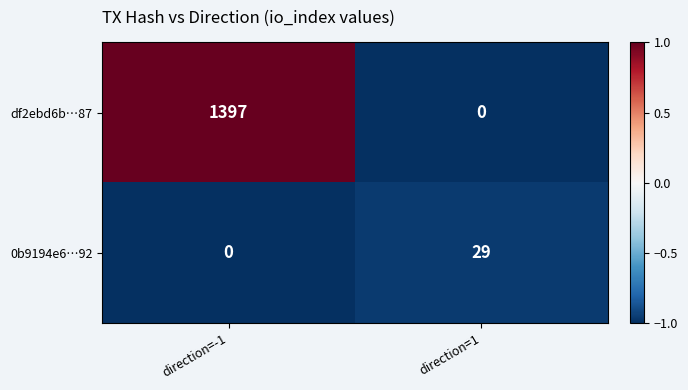

At which label is 0b9194e6…92 closest to 14?

direction=-1